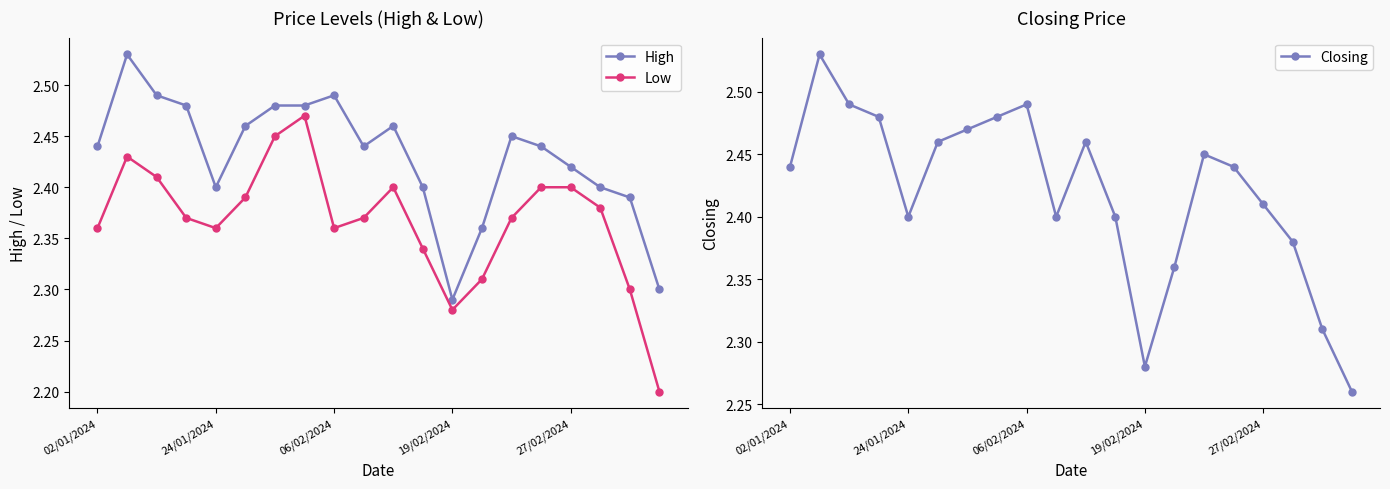

Does the chart have visible grid lines?

No